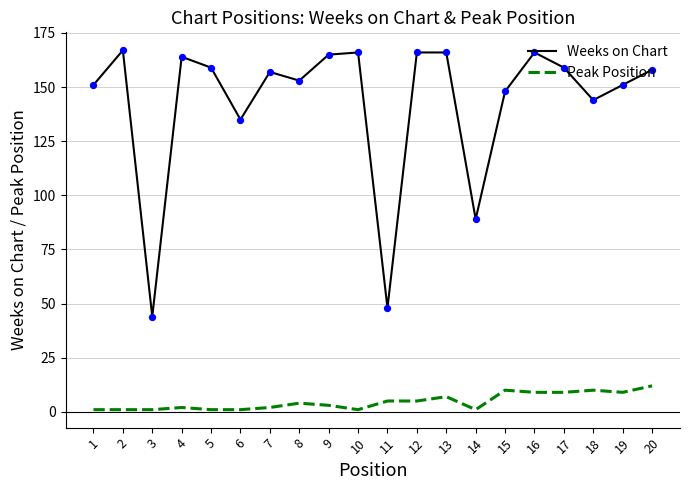

What is the total value across all series at 20?

170